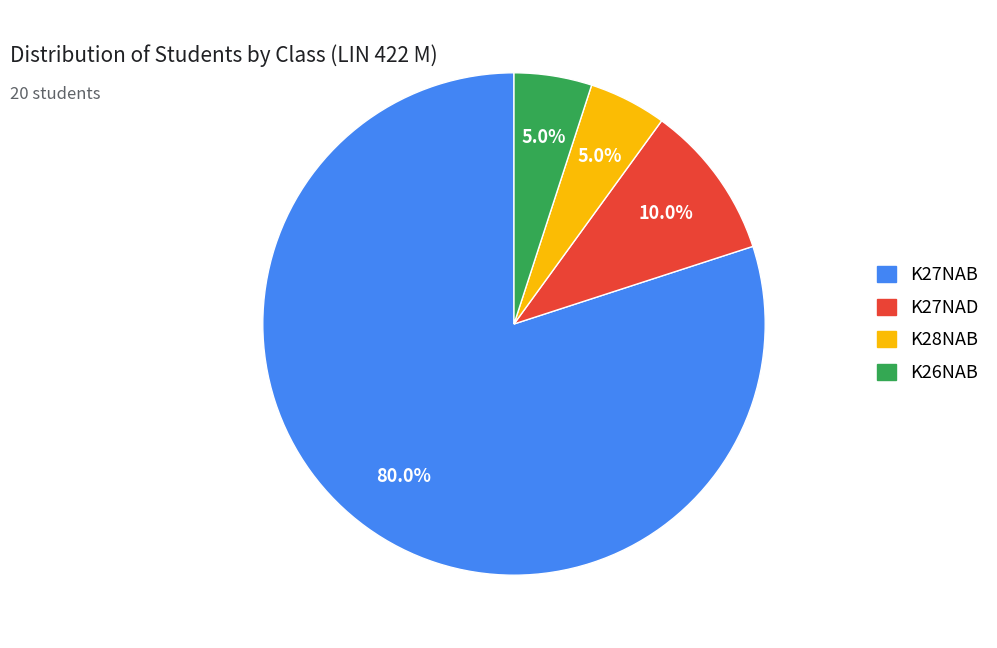

Is it true that K27NAB is 80% of the pie?

True